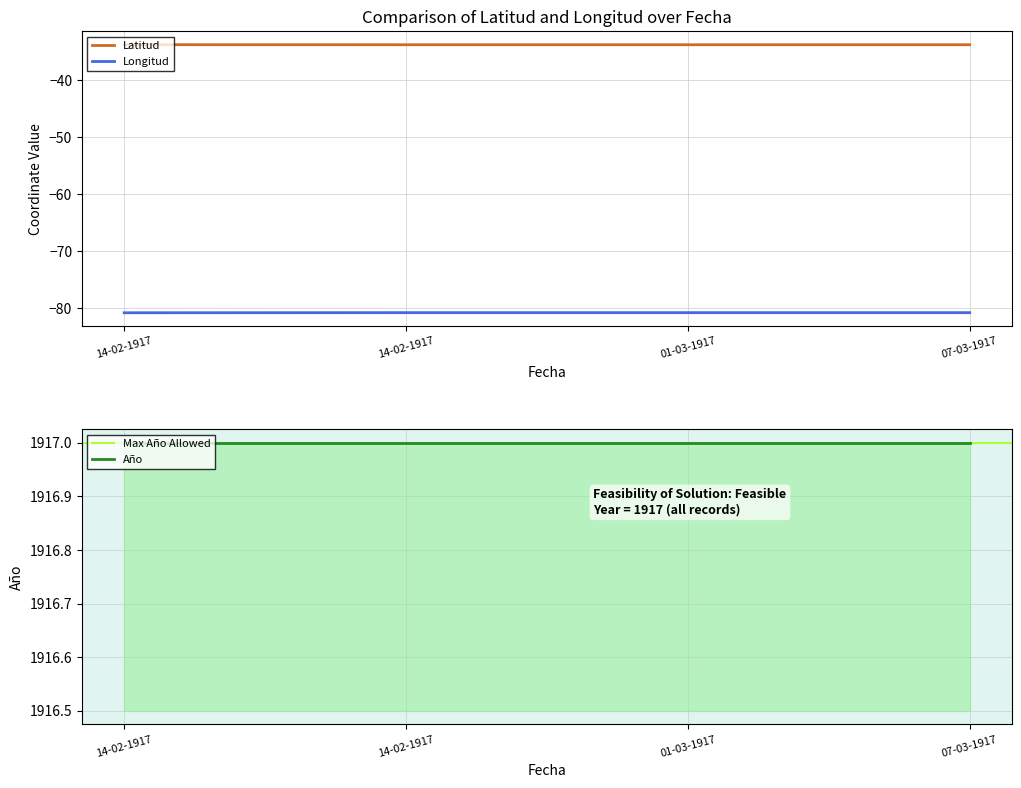

Count the number of categories in the chart.

4